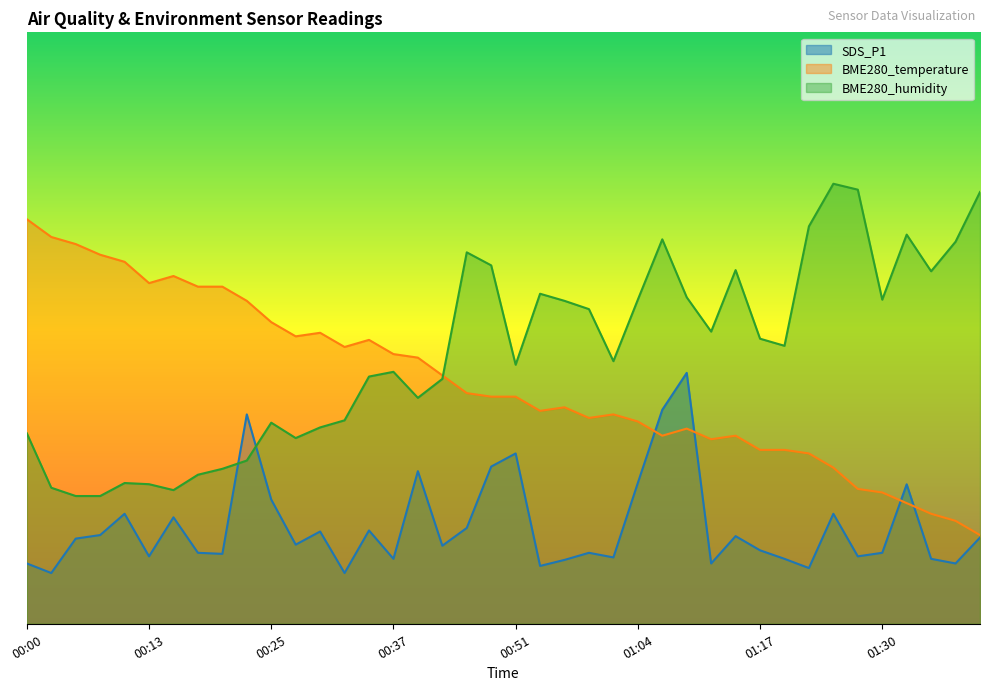

Which series has the largest range (max minus min)?

BME280_temperature